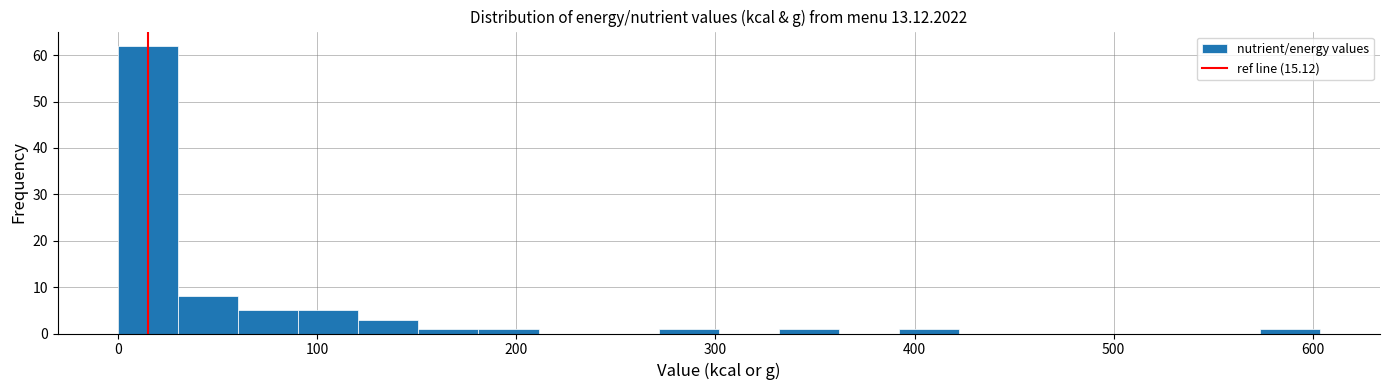

Around what value on the x-axis is the tallest bar? Give the approximate position of its centre, as read against the axis.

20